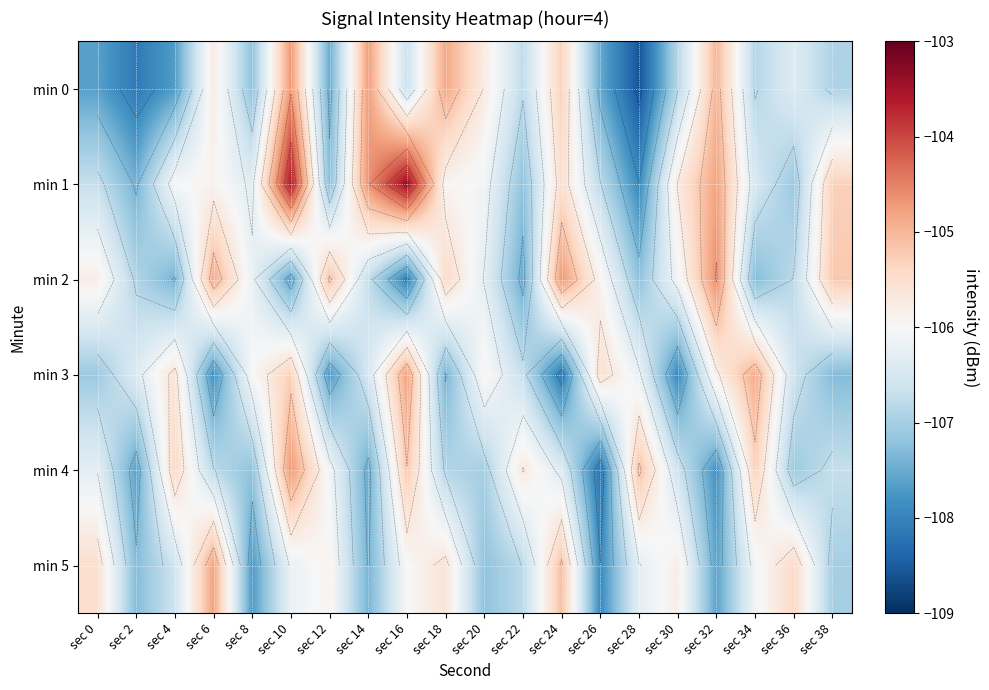

Is it true that min 5 equals -107.7 at sec 8?

True